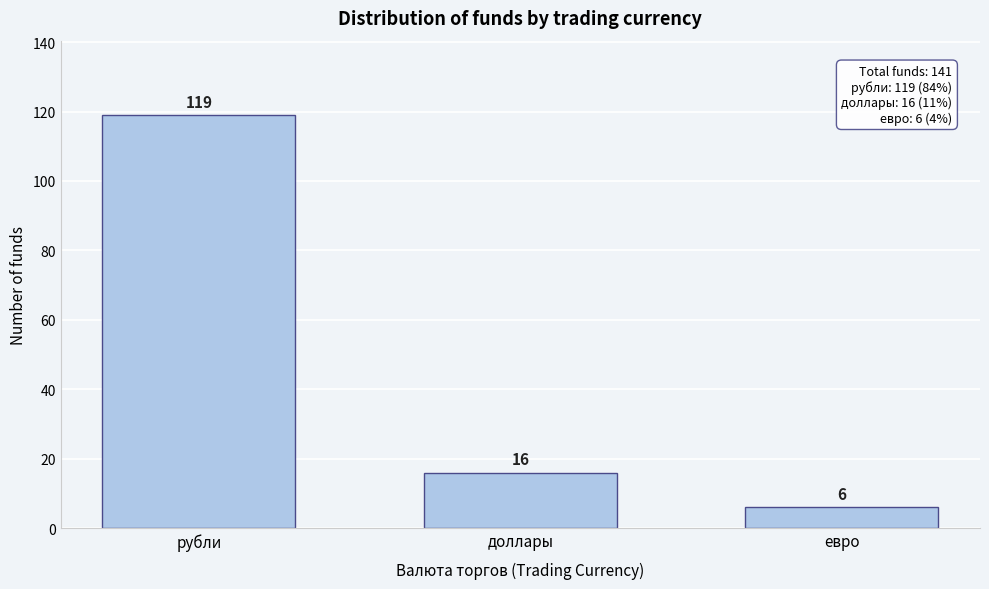

Reading right to left, transcribe all the data shown in this chart.

6	16	119